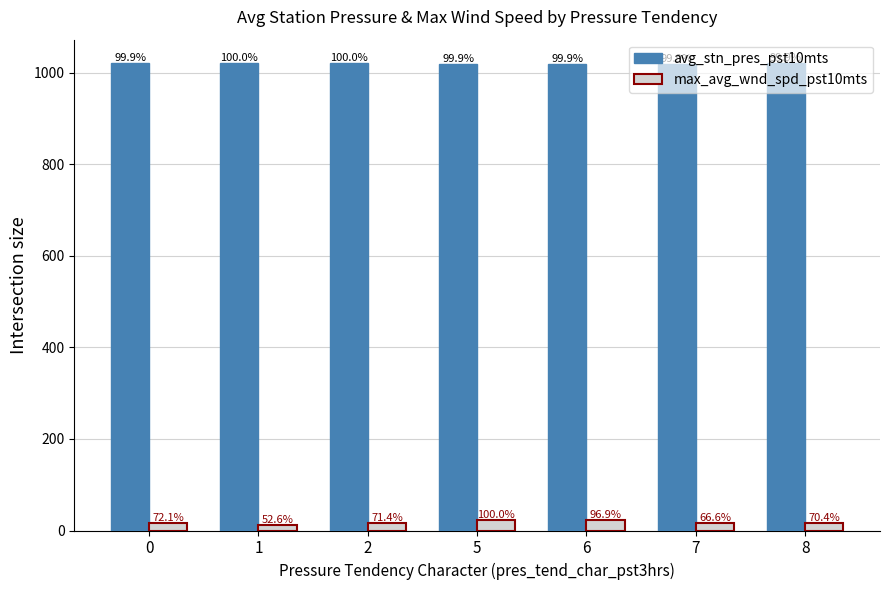

At which label does avg_stn_pres_pst10mts reach its peak?

1